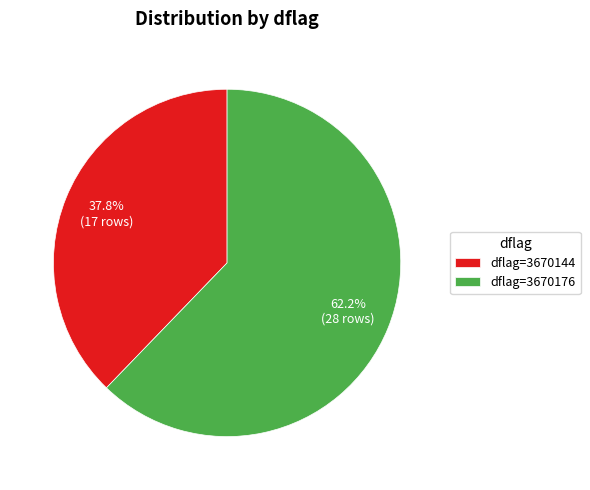

Which category has the smallest portion of the pie?

dflag=3670144